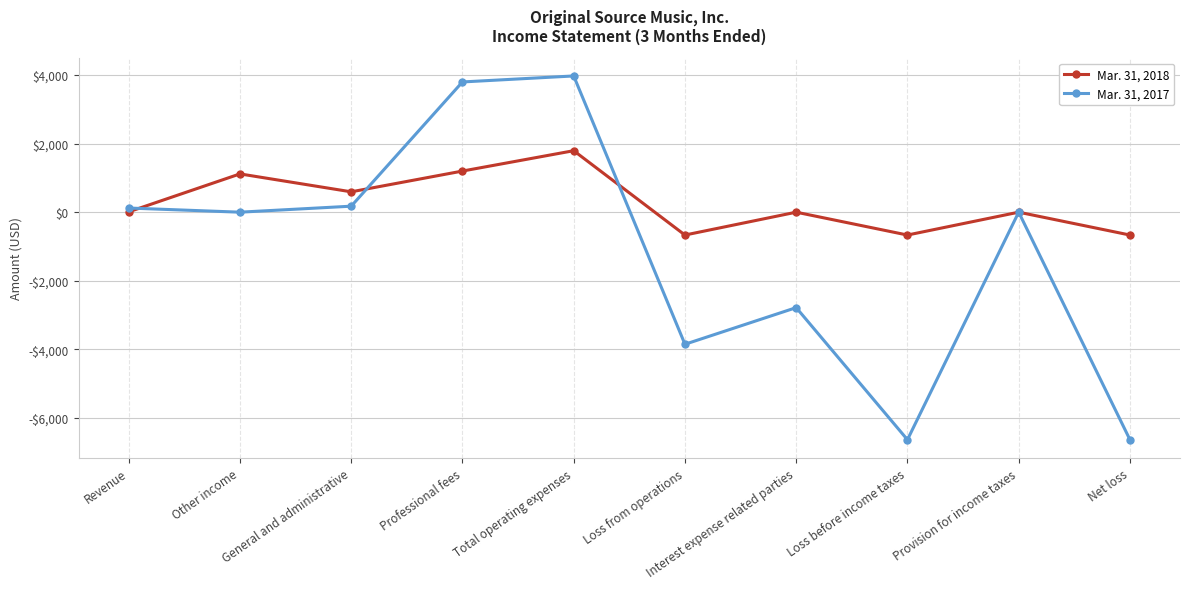

Does the chart display data point markers on the line(s)?

Yes